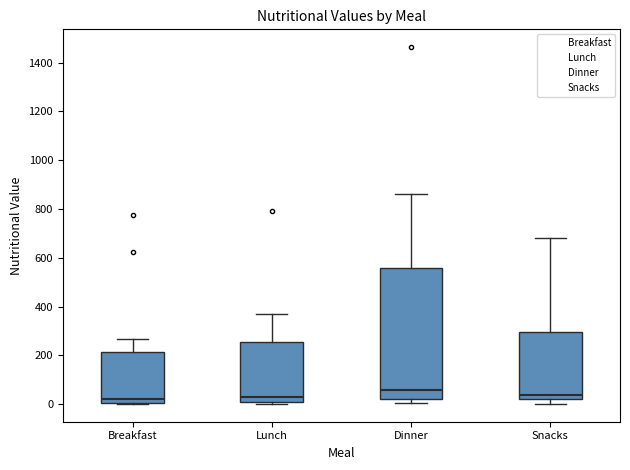

Which box is the tallest, from its lower edge to its upper edge?

Dinner